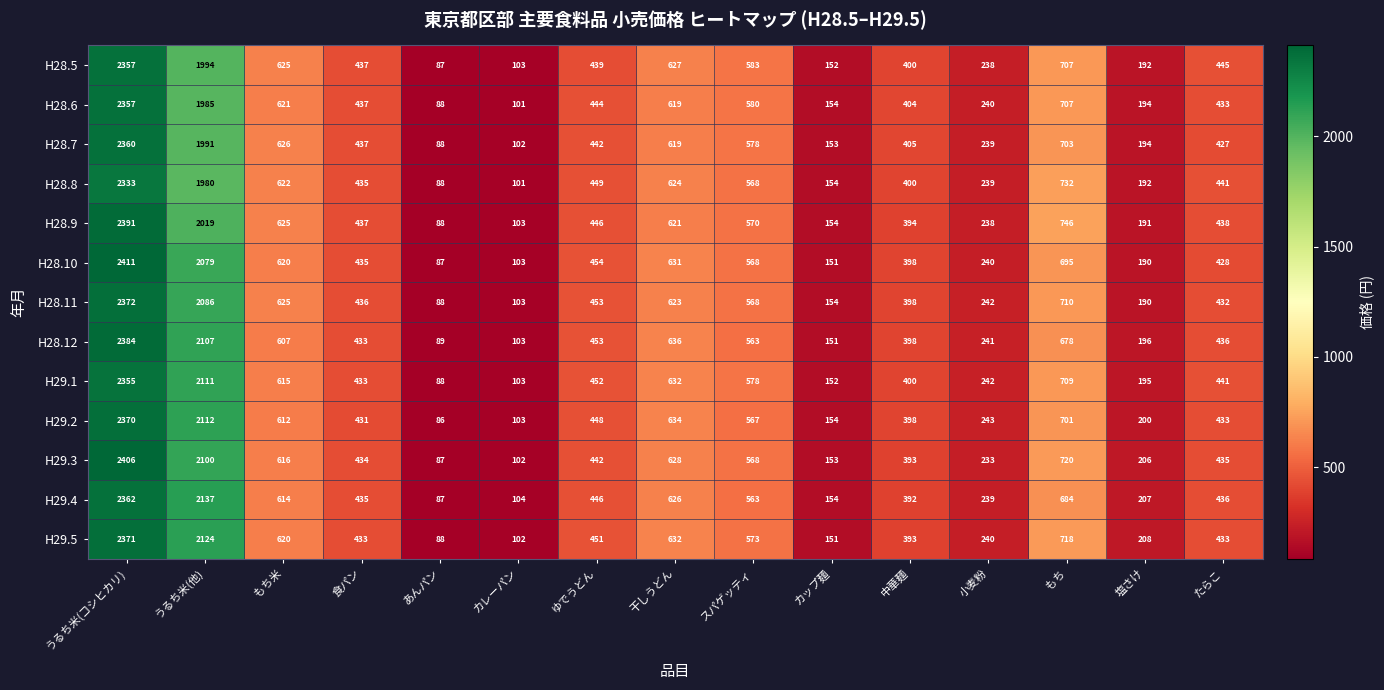

List the labels in order of H29.2 value, largest first.

うるち米(コシヒカリ), うるち米(他), もち, 干しうどん, もち米, スパゲッティ, ゆでうどん, たらこ, 食パン, 中華麺, 小麦粉, 塩さけ, カップ麺, カレーパン, あんパン